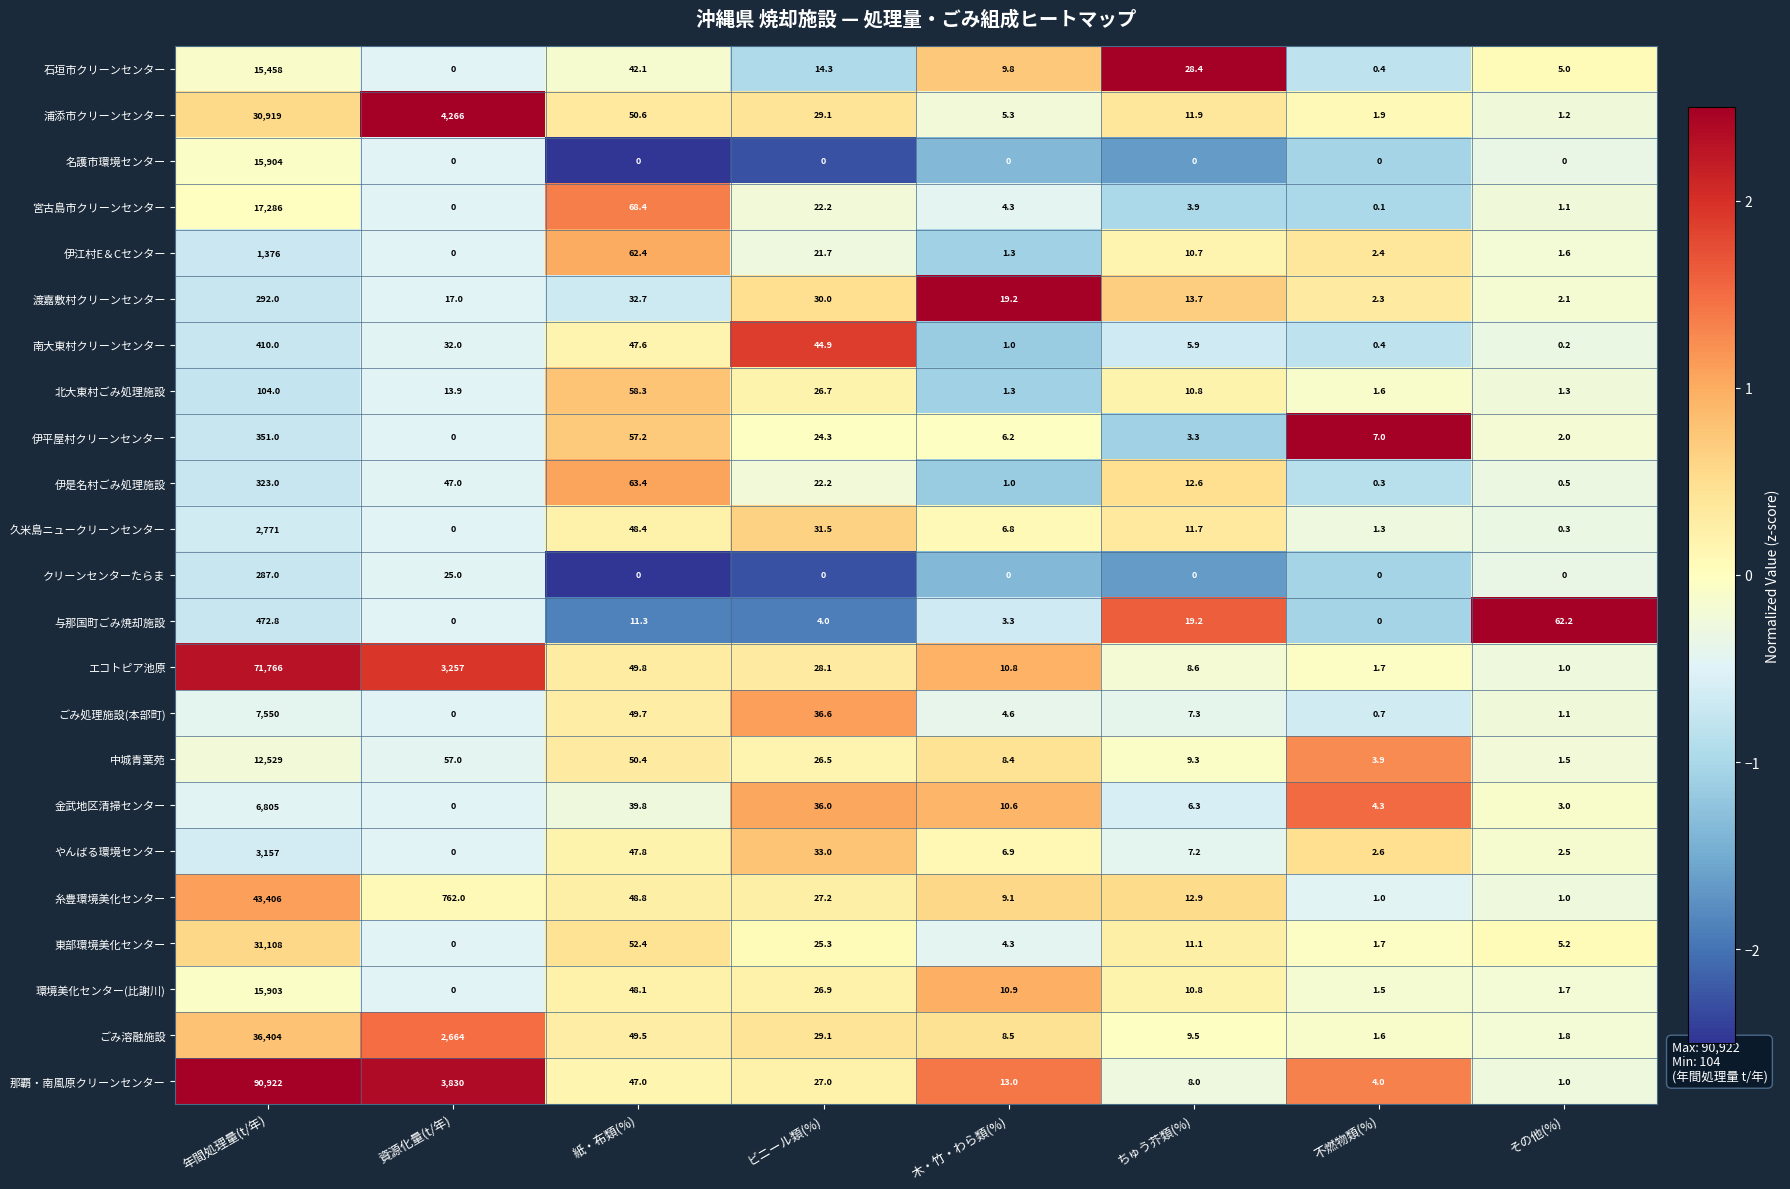

Which label corresponds to the largest value in the chart?

年間処理量(t/年)